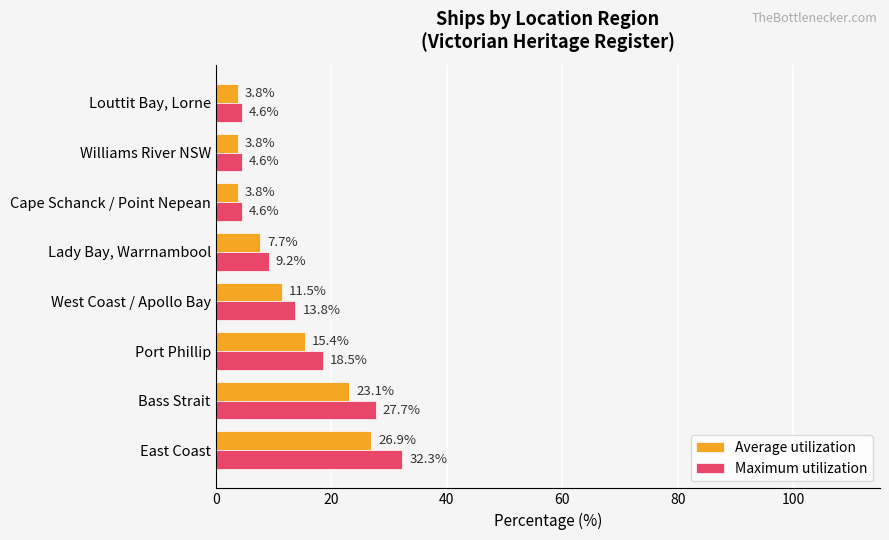

What is the minimum value for Maximum utilization?

4.6